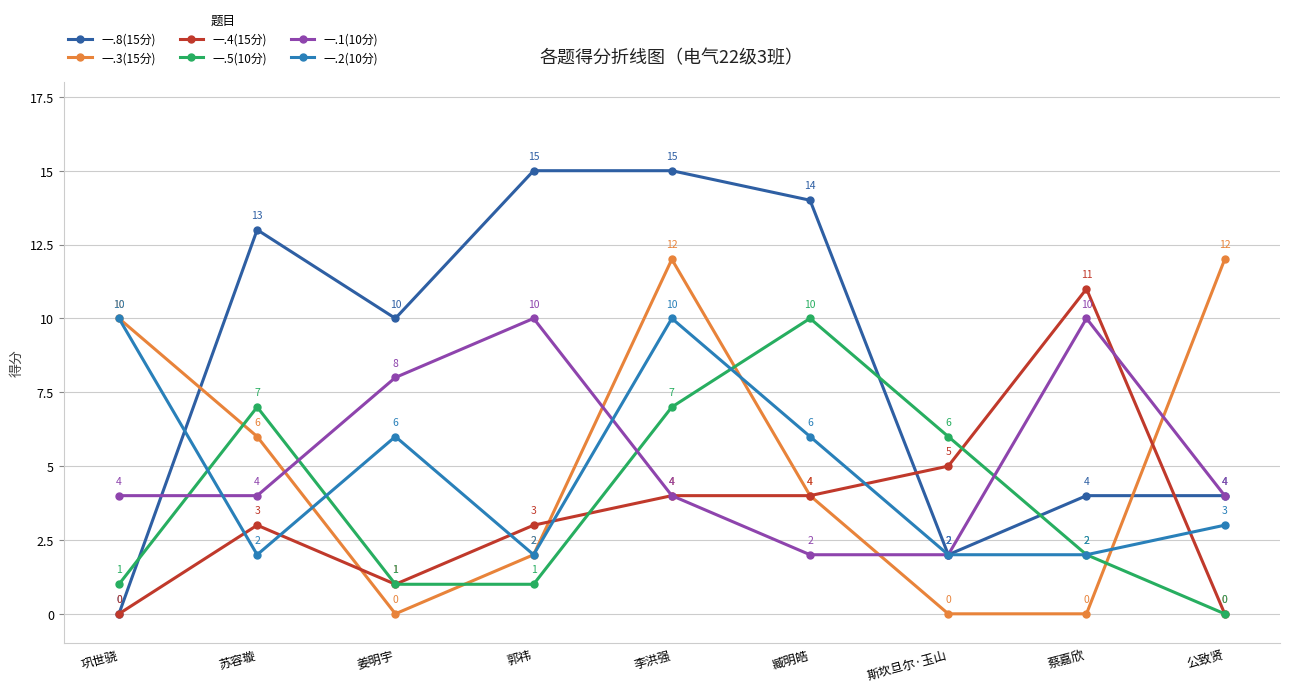

How many values in the 一.2(10分) series are below 3?

4